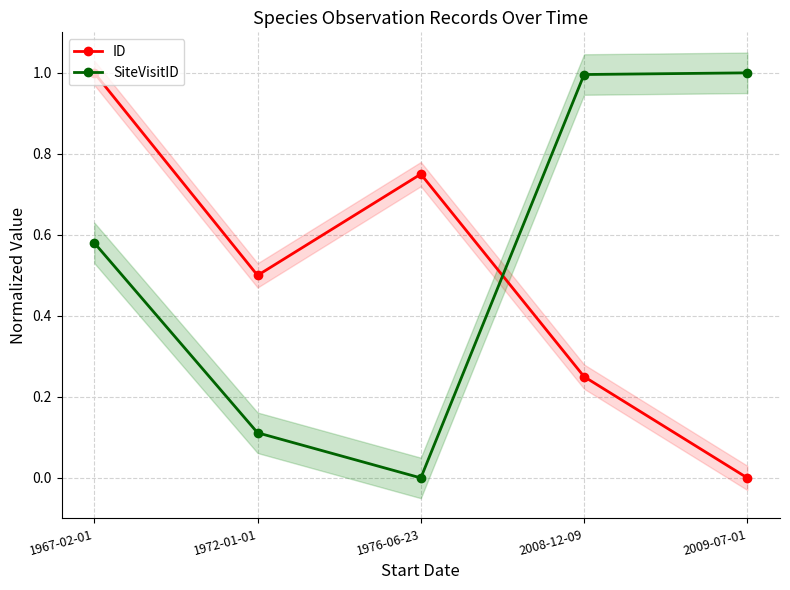

Between which two adjacent categories do ID and SiteVisitID first intersect?

1976-06-23 and 2008-12-09